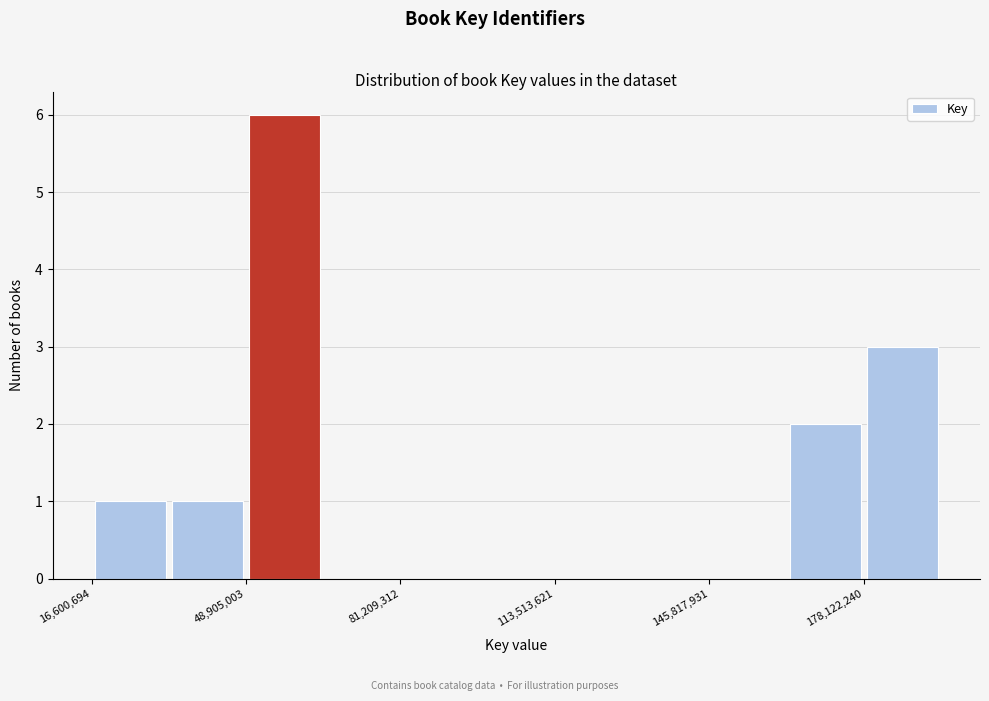

Around what value on the x-axis is the tallest bar? Give the approximate position of its centre, as read against the axis.

55000000